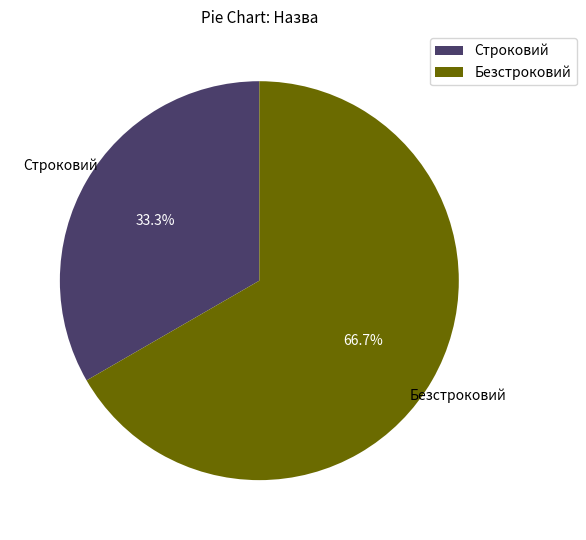

The Безстроковий slice represents 67% of the pie. True or false?

True